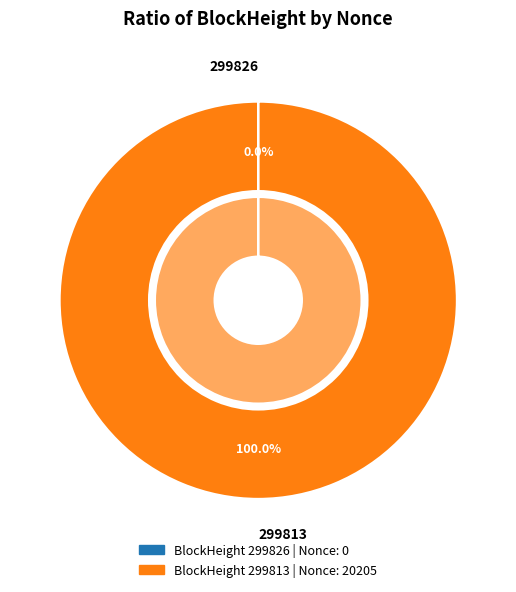

Is 299813 the majority of the pie?

Yes